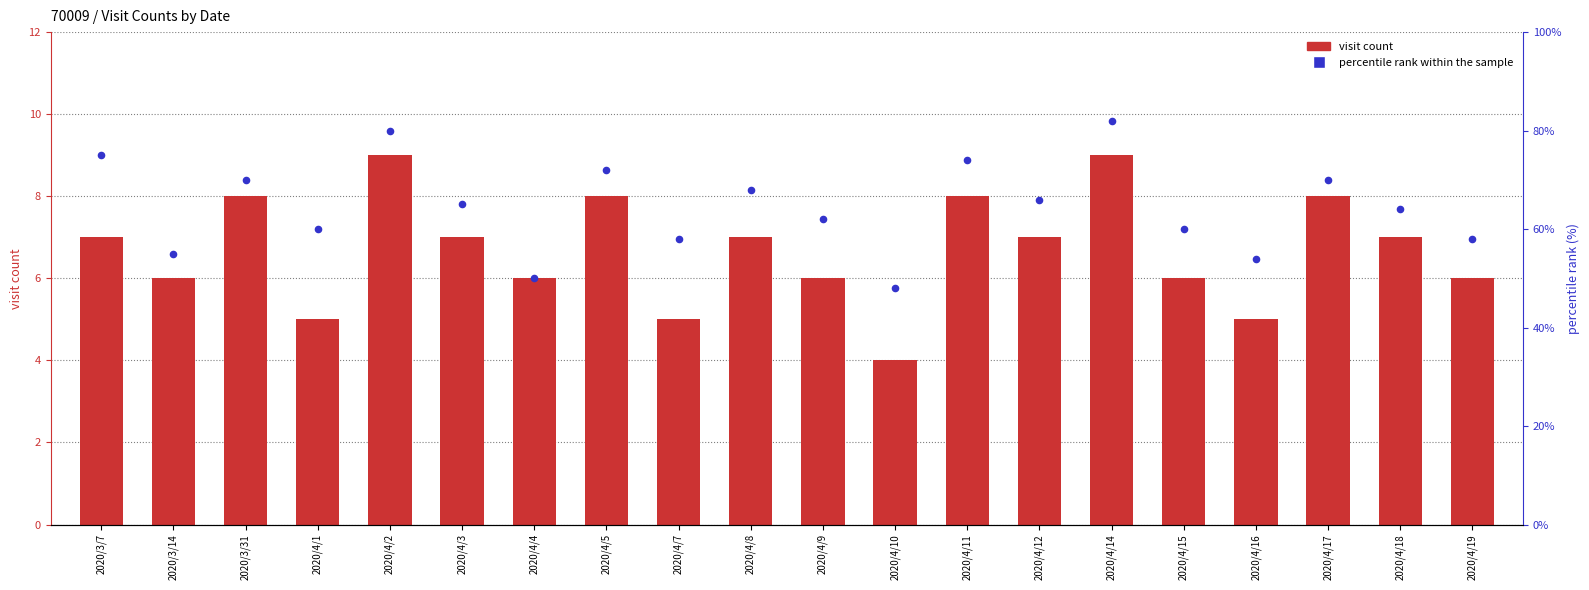

Which series has the largest total across all categories?

percentile rank within the sample